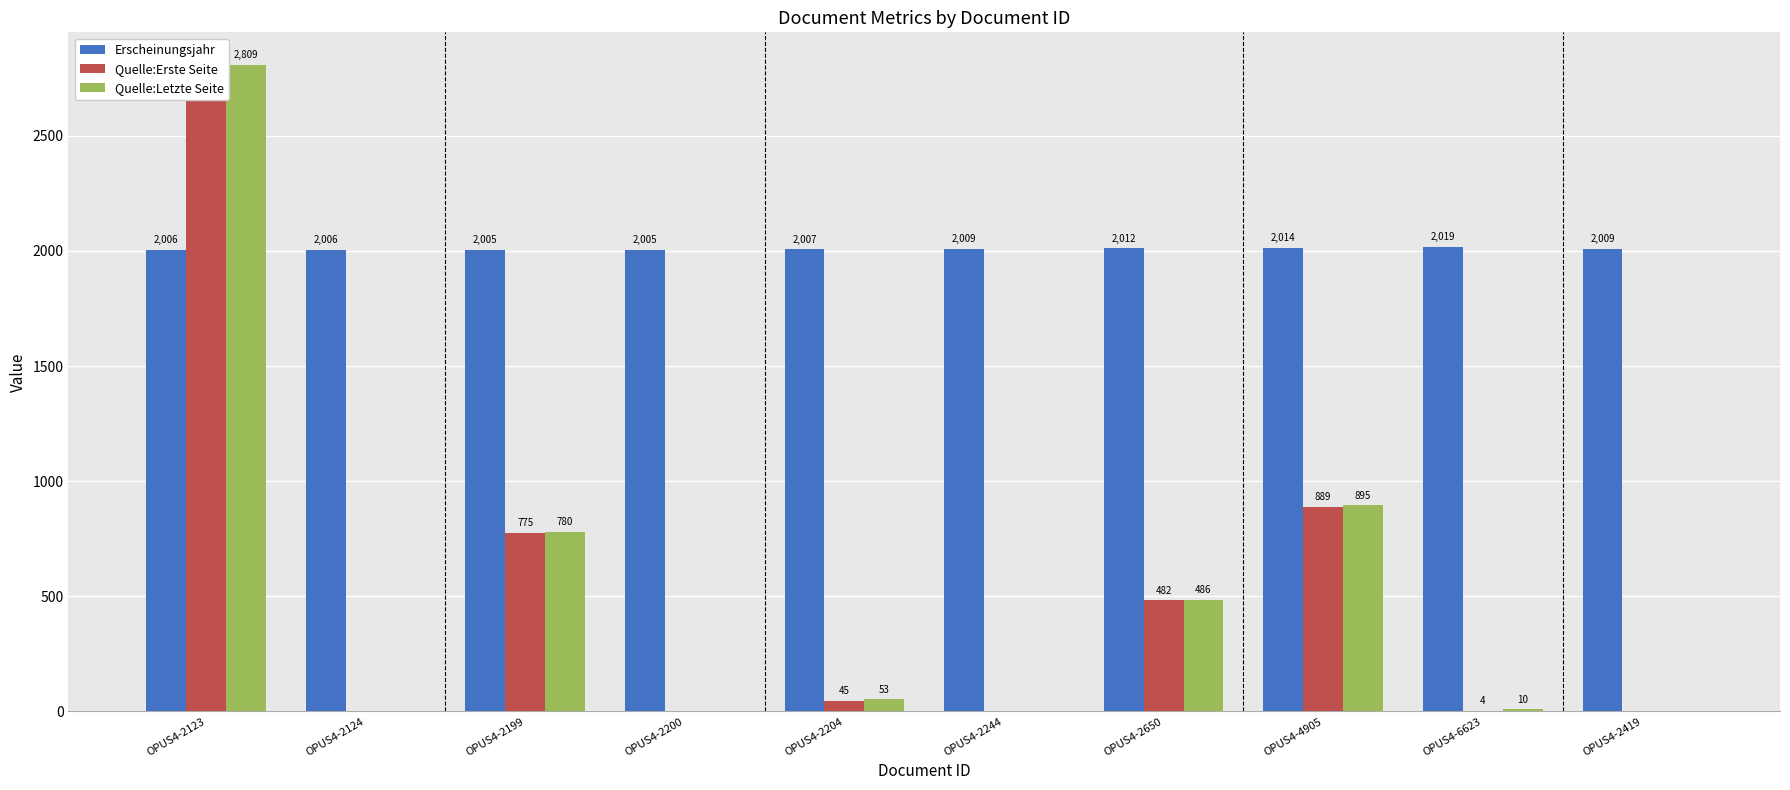

True or false: Erscheinungsjahr has a value of 2014 at OPUS4-4905.

True